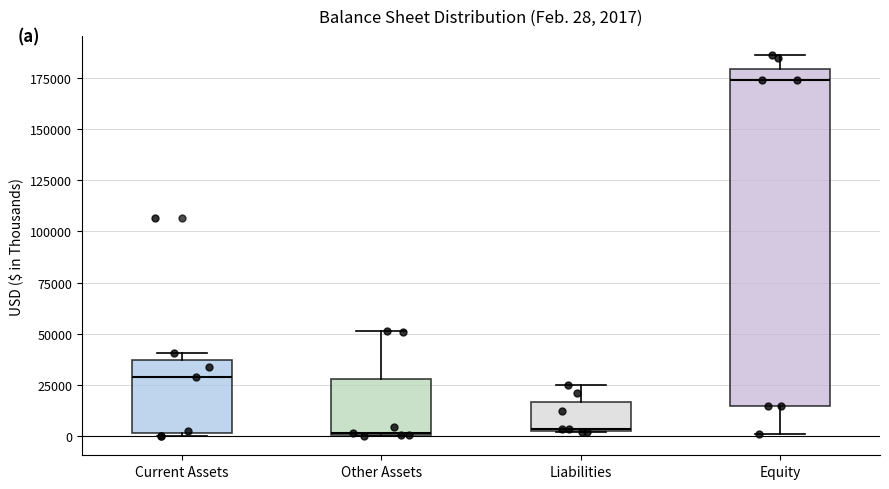

Comparing the boxes themselves (not the whiskers), which one is the tallest?

Equity